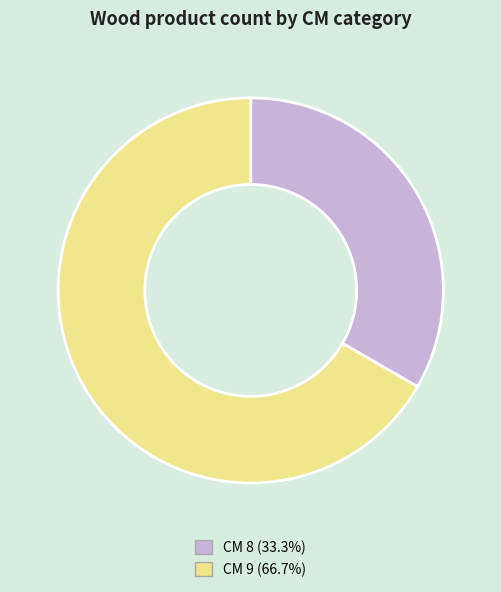

What is the ratio of the value at CM 8 (33.3%) to the value at CM 9 (66.7%)?

0.5